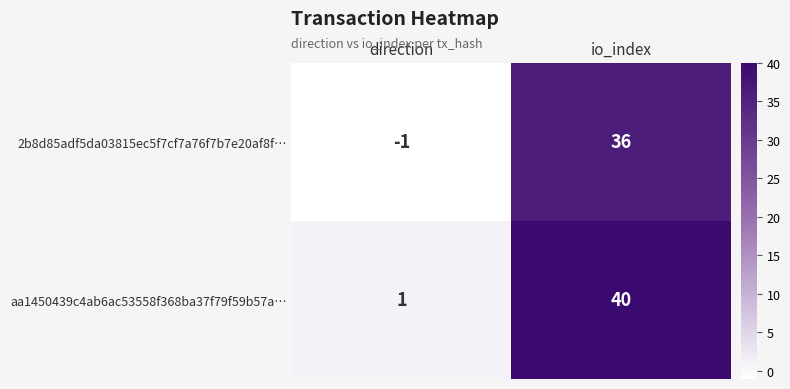

Between direction and io_index, which series saw the biggest shift?

aa1450439c4ab6ac53558f368ba37f79f59b57a…